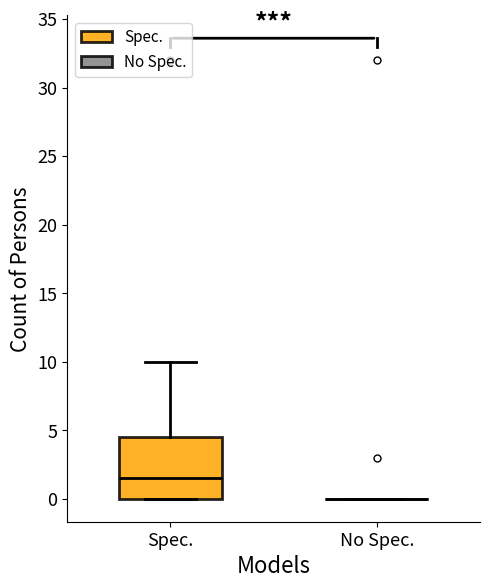

Comparing the boxes themselves (not the whiskers), which one is the tallest?

Spec.